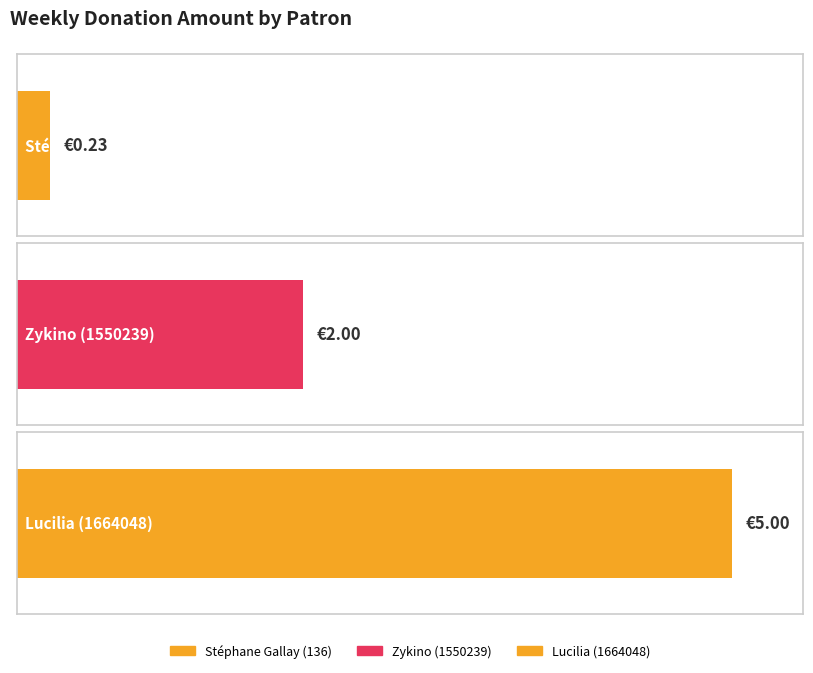

Rank the categories by value from highest to lowest.

Lucilia (1664048), Zykino (1550239), Stéphane Gallay (136)